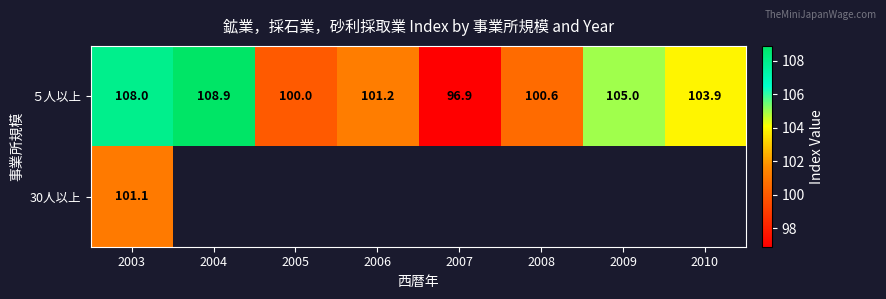

At which category is the sum across all series the highest?

2003